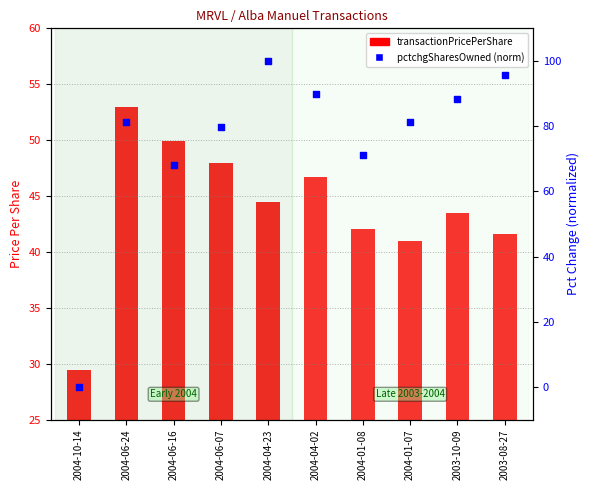

Which series contains the lowest Y value?

pctchgSharesOwned (normalized)